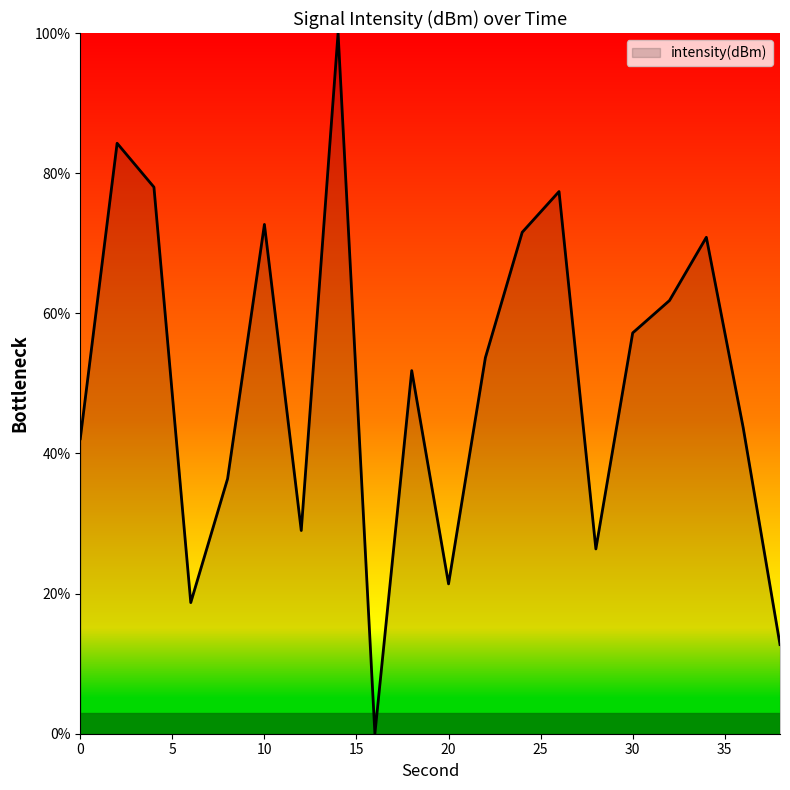

What is the difference between the maximum and minimum values?

100.0